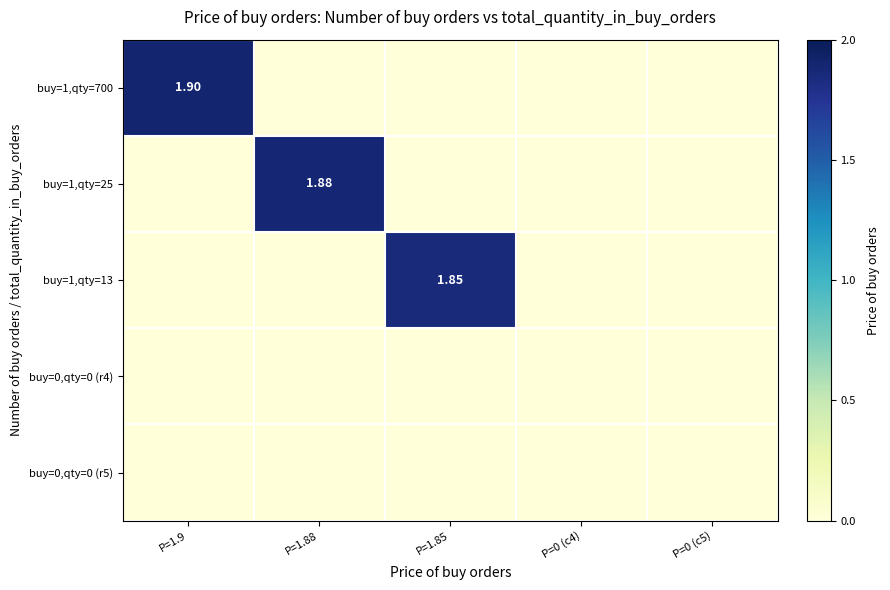

What is the highest value of the buy=1,qty=700 series?

1.9